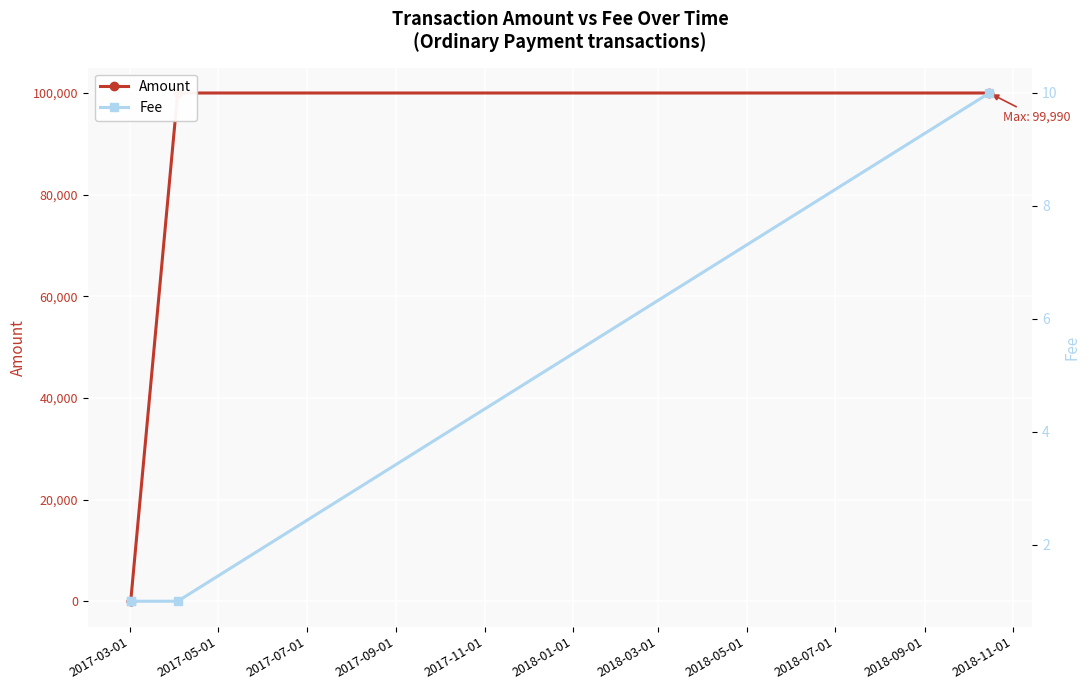

True or false: Amount has more than 2 points higher than both neighbors.

False